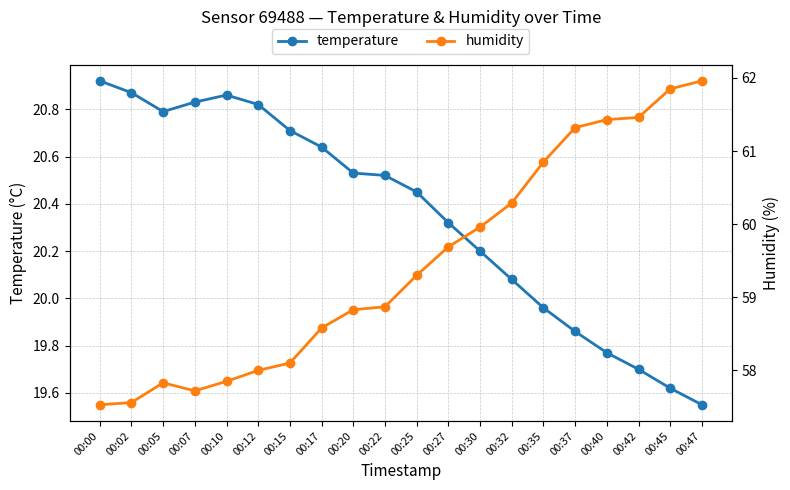

In temperature, how many points are higher than both neighbors (excluding endpoints)?

1